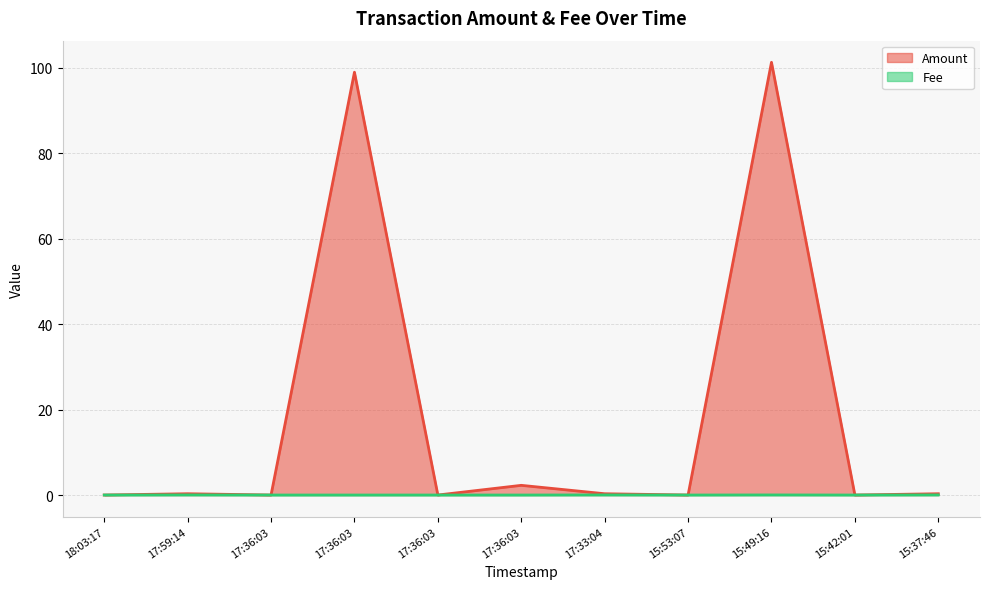

List the series in order of their overall mean, highest first.

Amount, Fee